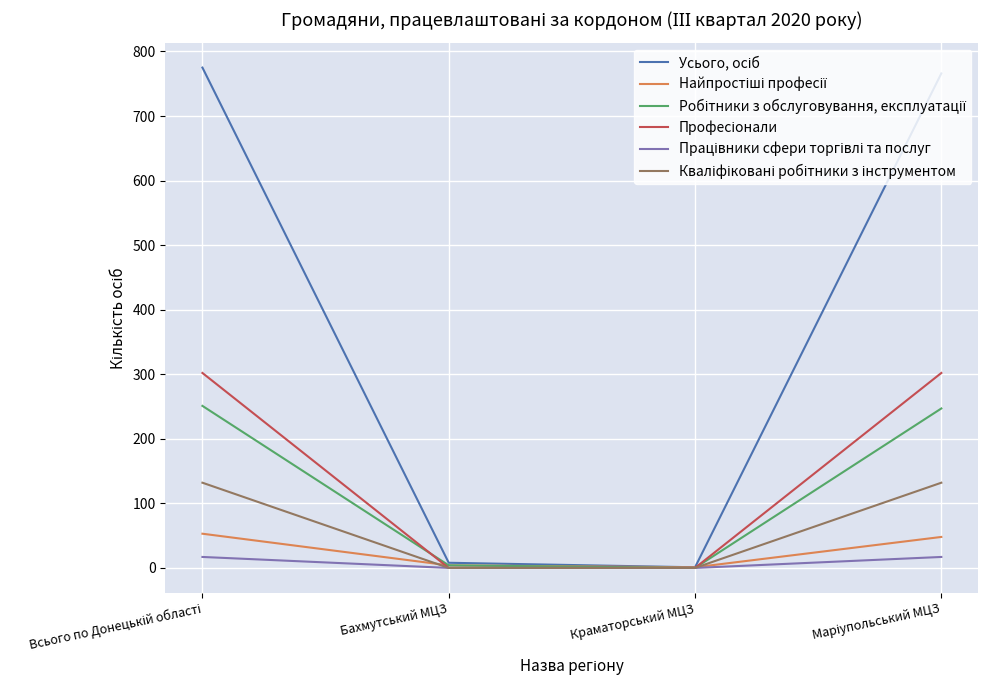

What is the maximum value shown in the chart?

775